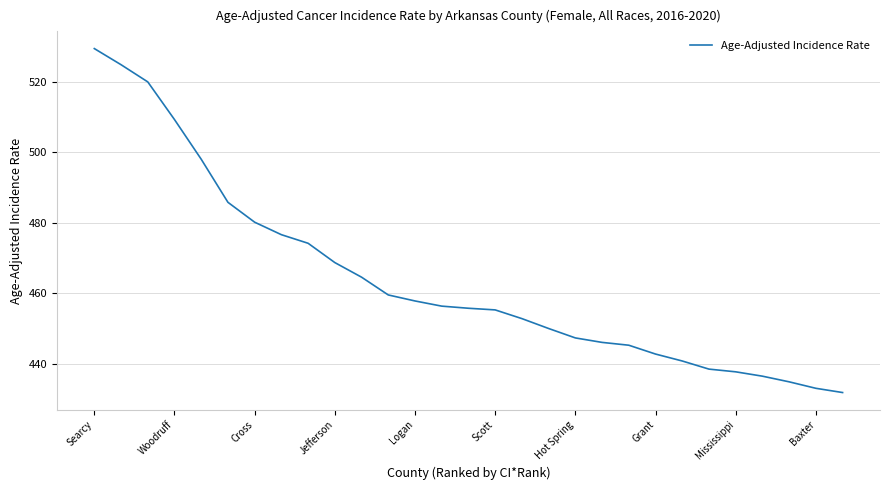

What is the minimum value shown in the chart?

431.9